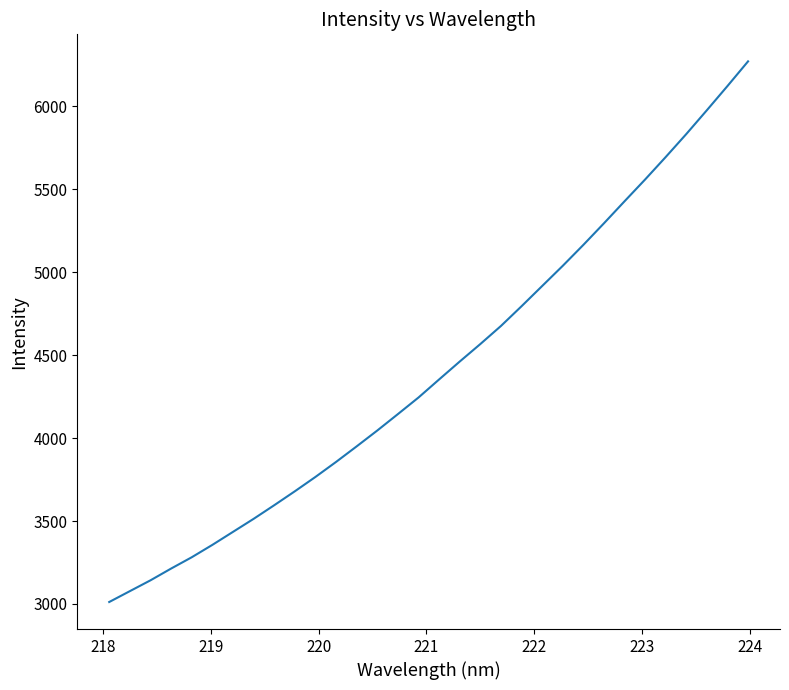

What is the difference between the maximum and minimum values?

3260.0